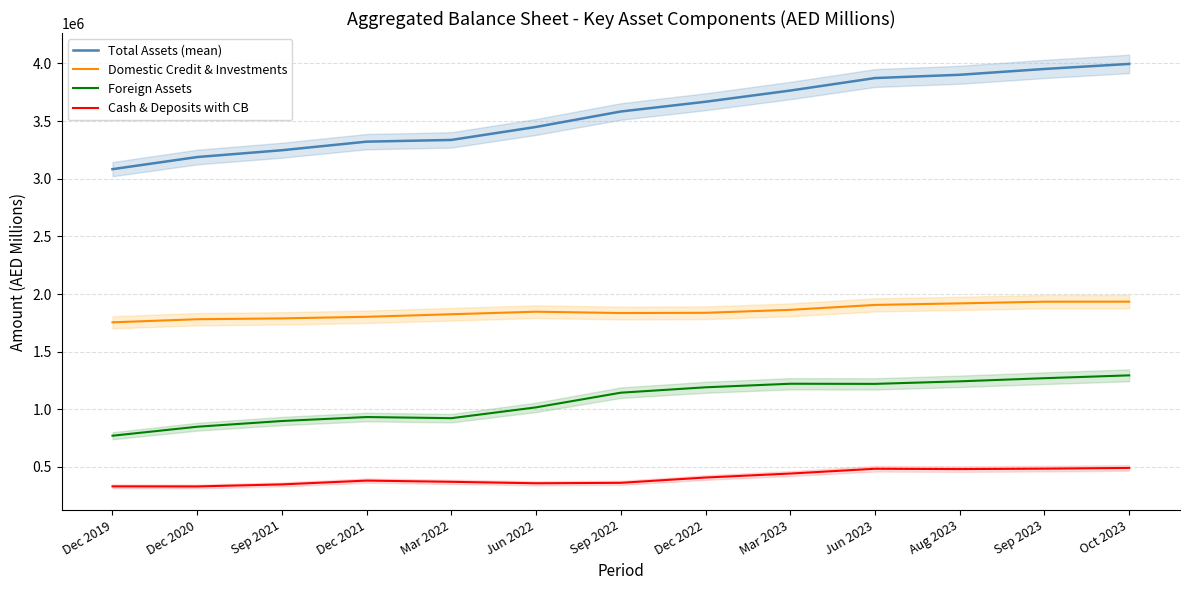

At how many categories does at least one series exceed 3035078?

13